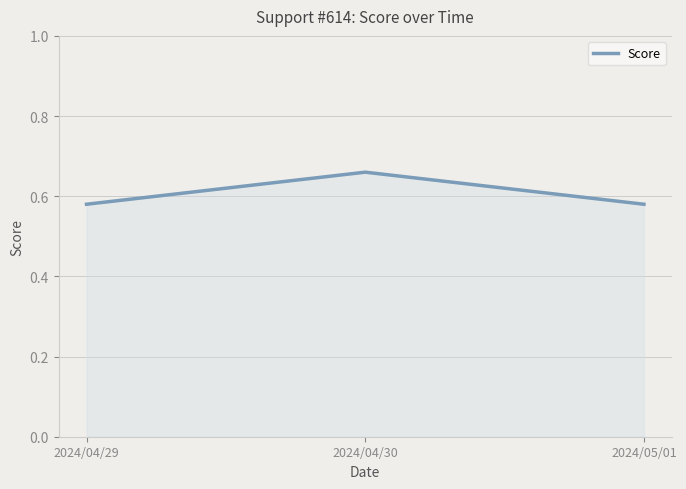

Which category has the highest value across all series?

2024/04/30